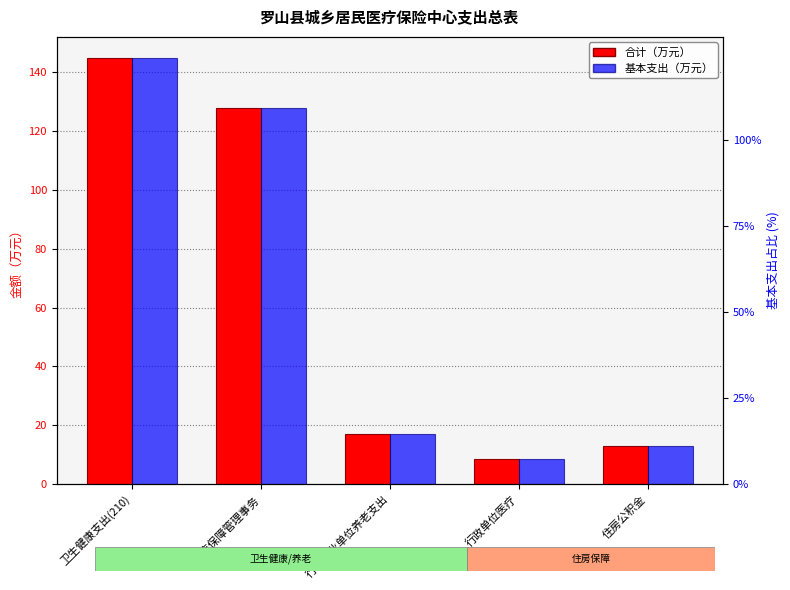

Reading left to right, extract all data points from this chart.

合计: 卫生健康支出(210)=144.9	医疗保障管理事务=127.9	行政事业单位养老支出=17.0	行政单位医疗=8.5	住房公积金=12.7
基本支出: 卫生健康支出(210)=144.9	医疗保障管理事务=127.9	行政事业单位养老支出=17.0	行政单位医疗=8.5	住房公积金=12.7